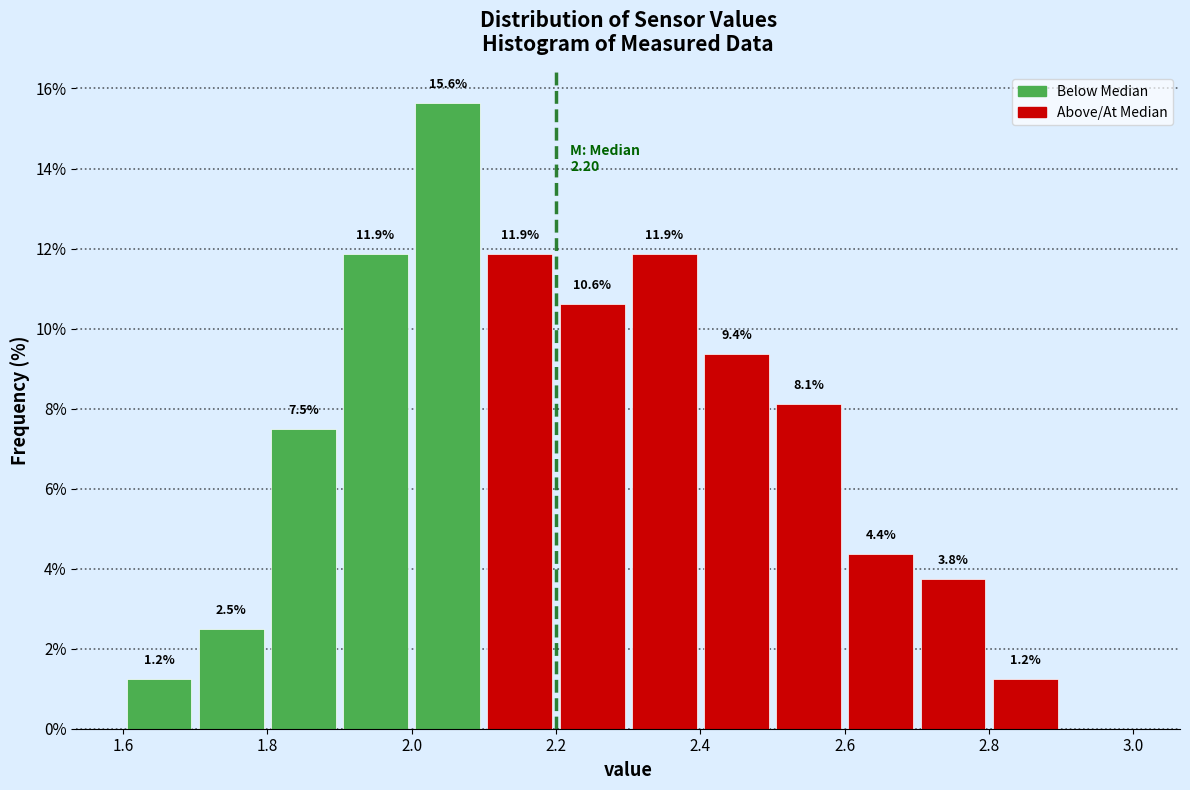

Over which range of the x-axis is the bar tallest?

2.0 to 2.1